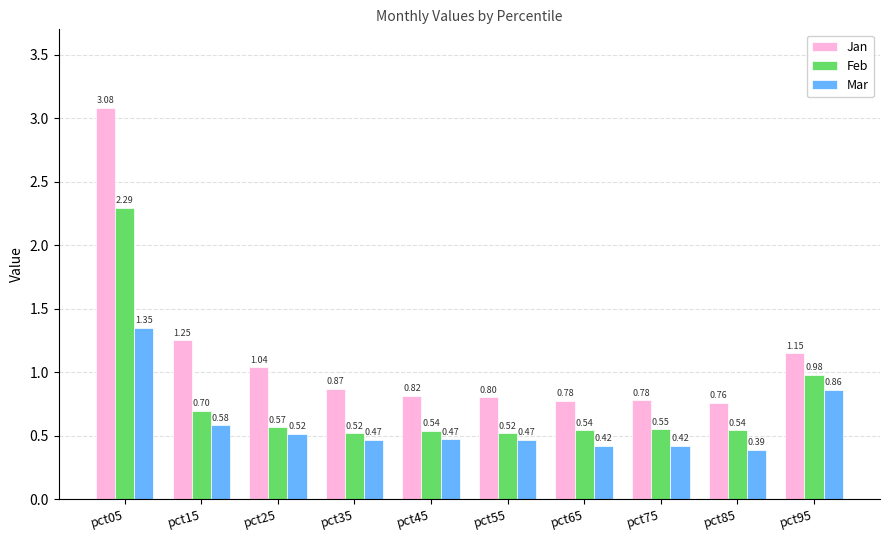

Which series changed the most between pct15 and pct65?

Jan